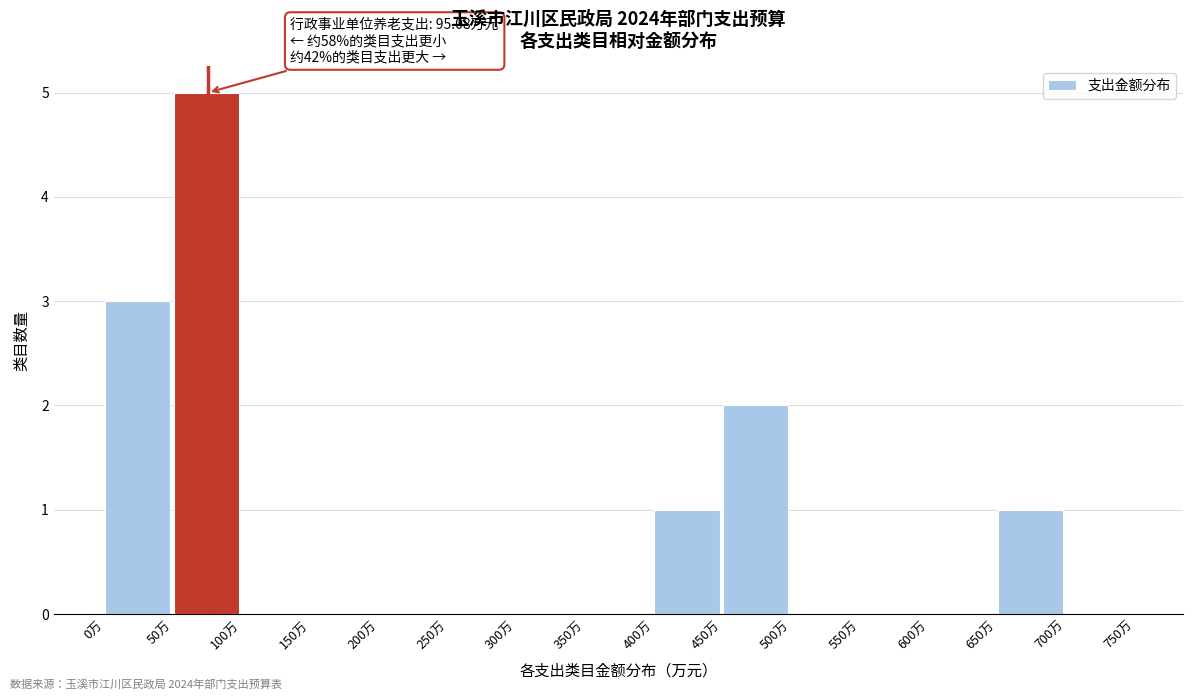

Which range on the x-axis has the tallest bar?

50 to 100